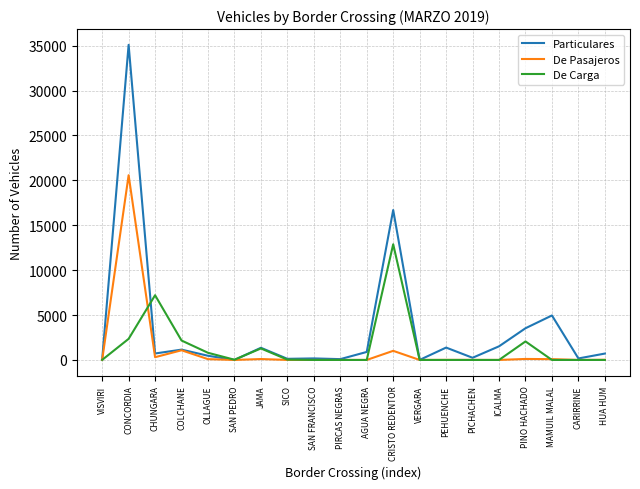

At which category is the sum across all series the highest?

CONCORDIA